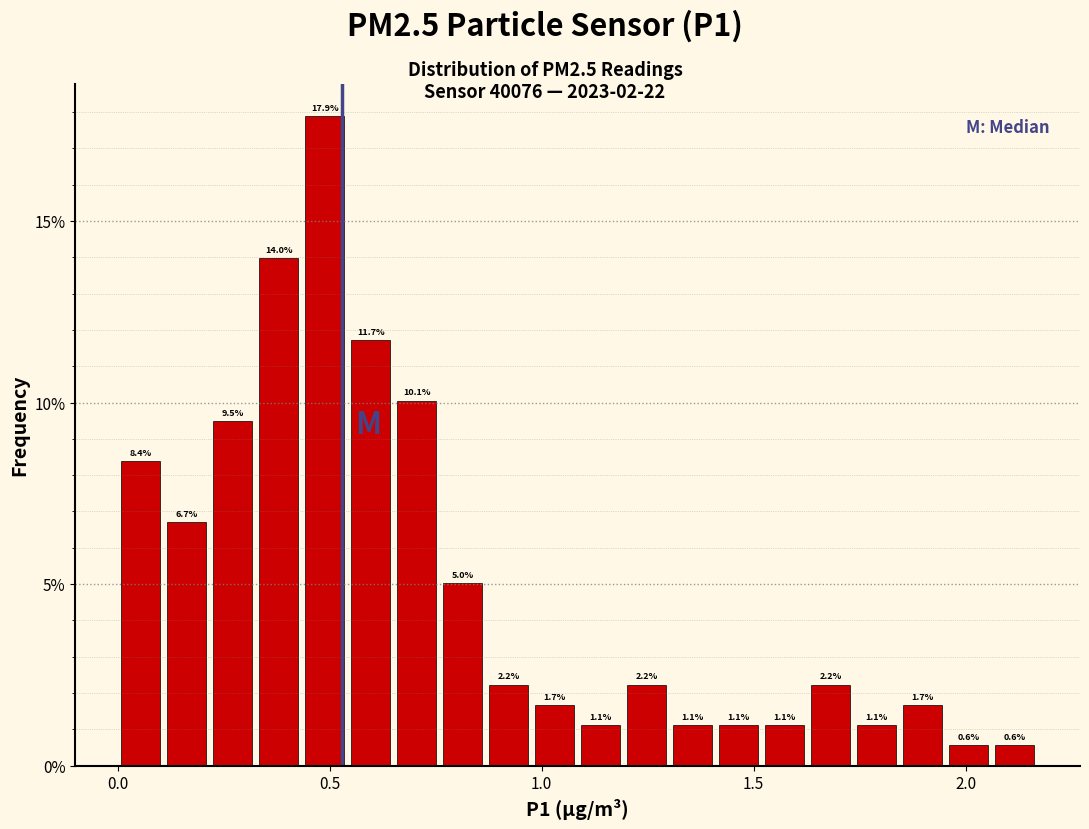

Around what value on the x-axis is the tallest bar? Give the approximate position of its centre, as read against the axis.

0.50